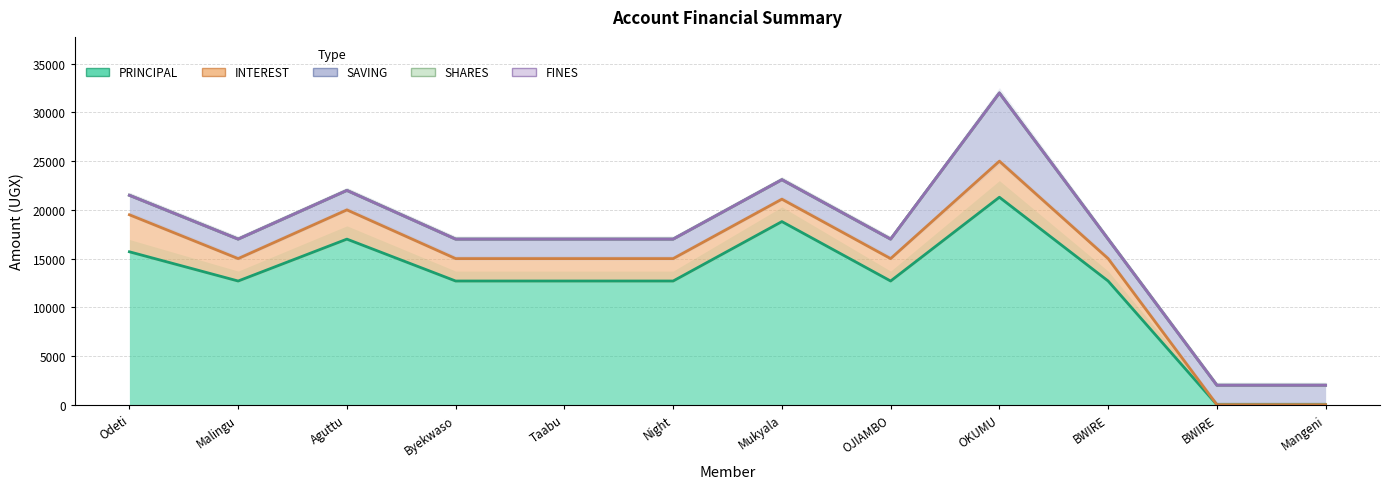

How many categories are shown in the chart?

12